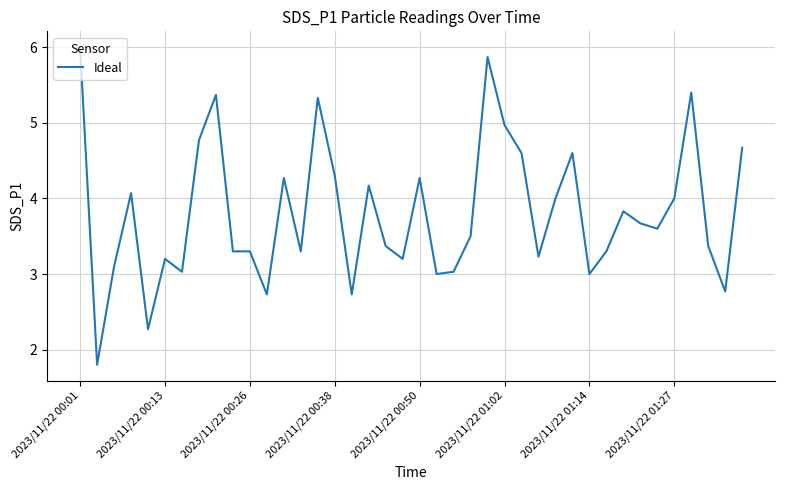

Count the number of categories in the chart.

40